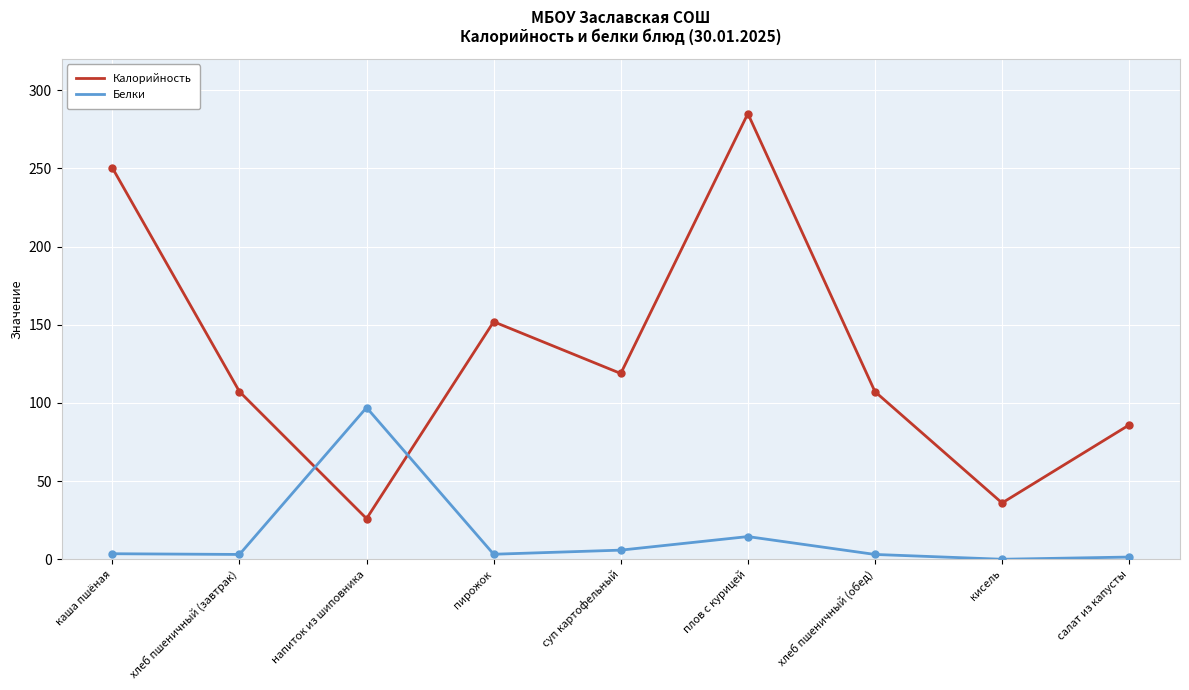

What position from the right is напиток из шиповника?

7